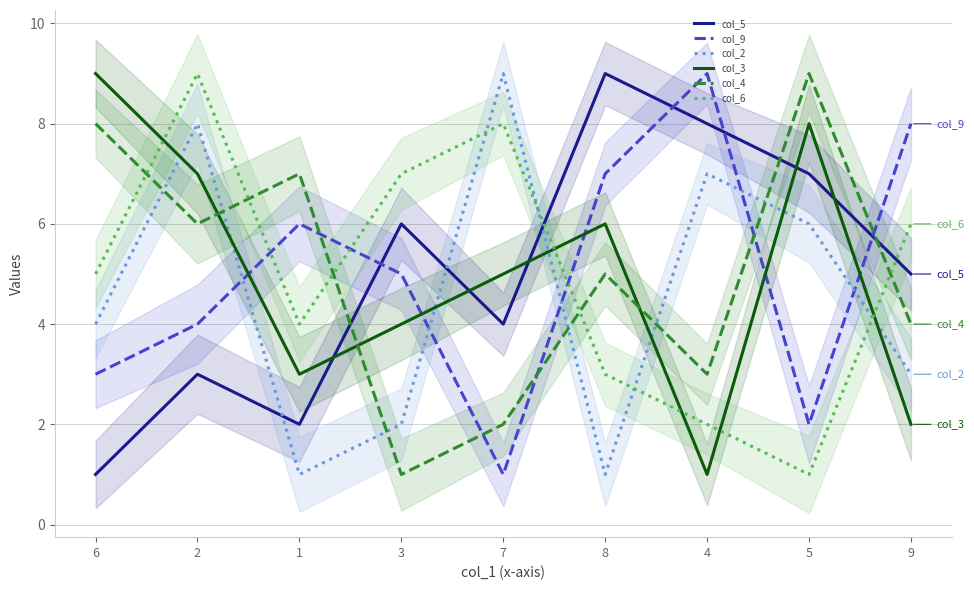

True or false: col_3 has more than 0 points higher than both neighbors.

True